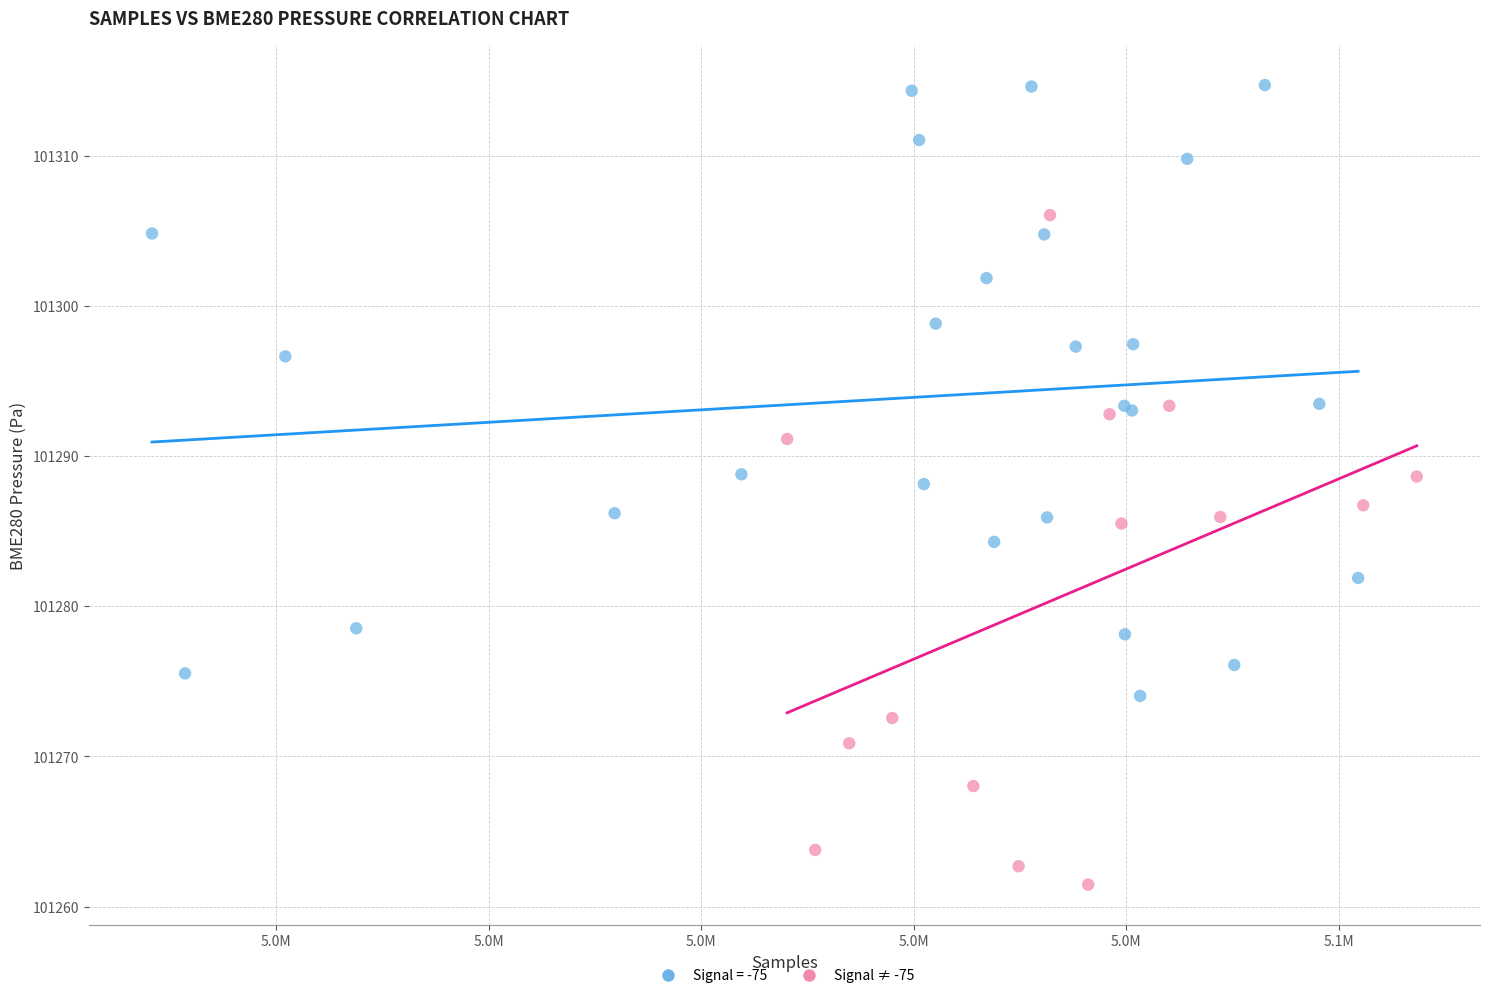

Which series contains the highest Y value?

Signal = -75